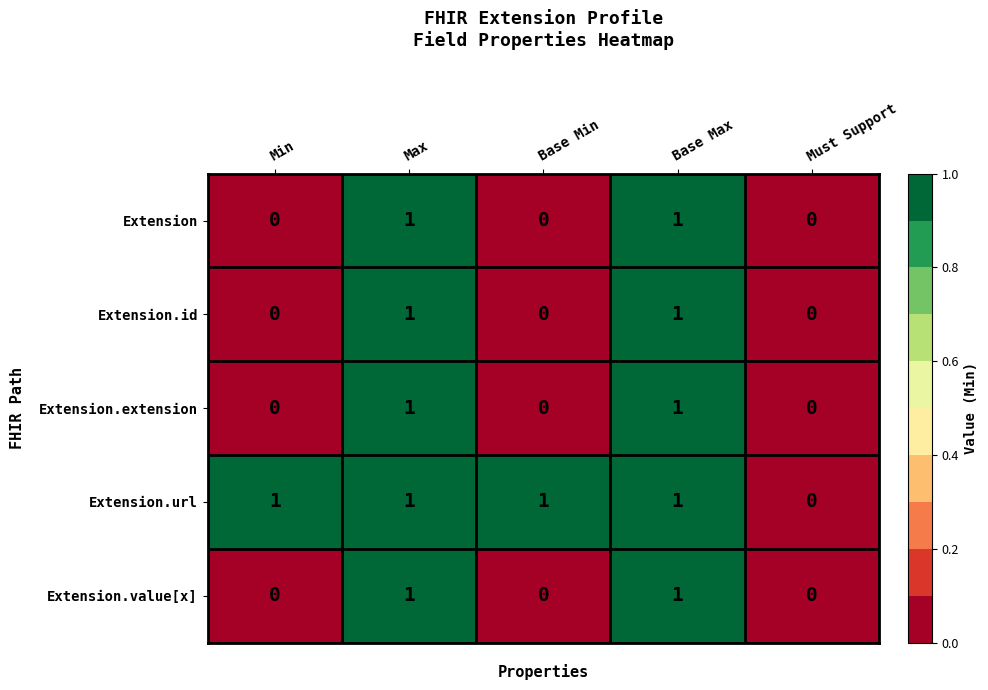

Which series has the largest total across all categories?

Extension.url